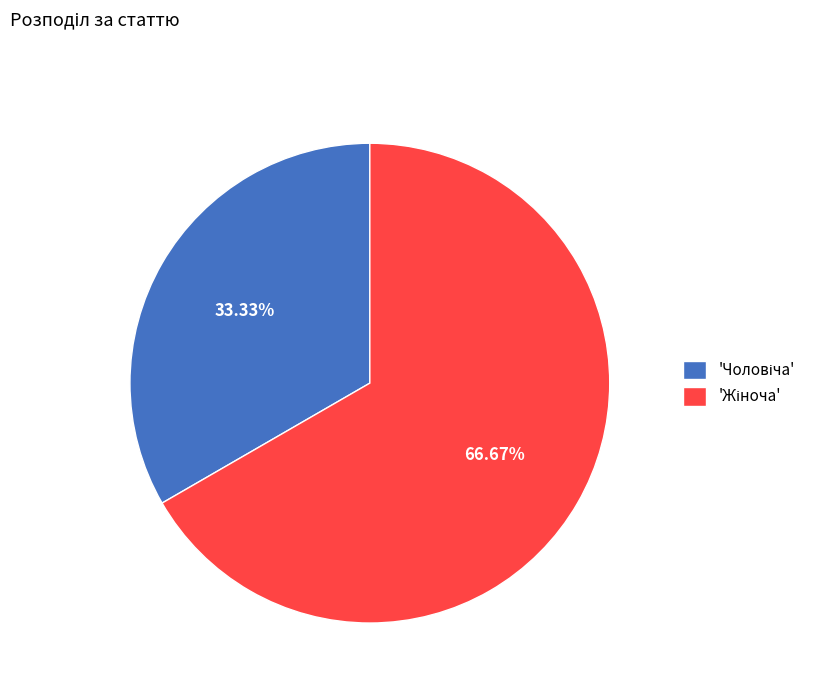

Does any single category account for the majority?

Yes